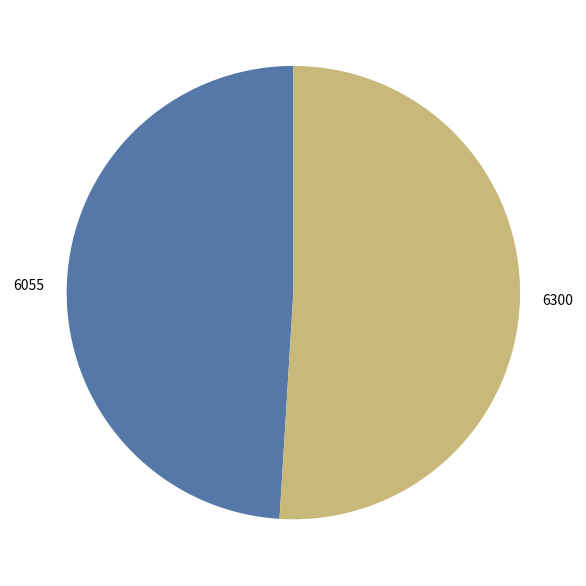

Which slice is the largest?

6300